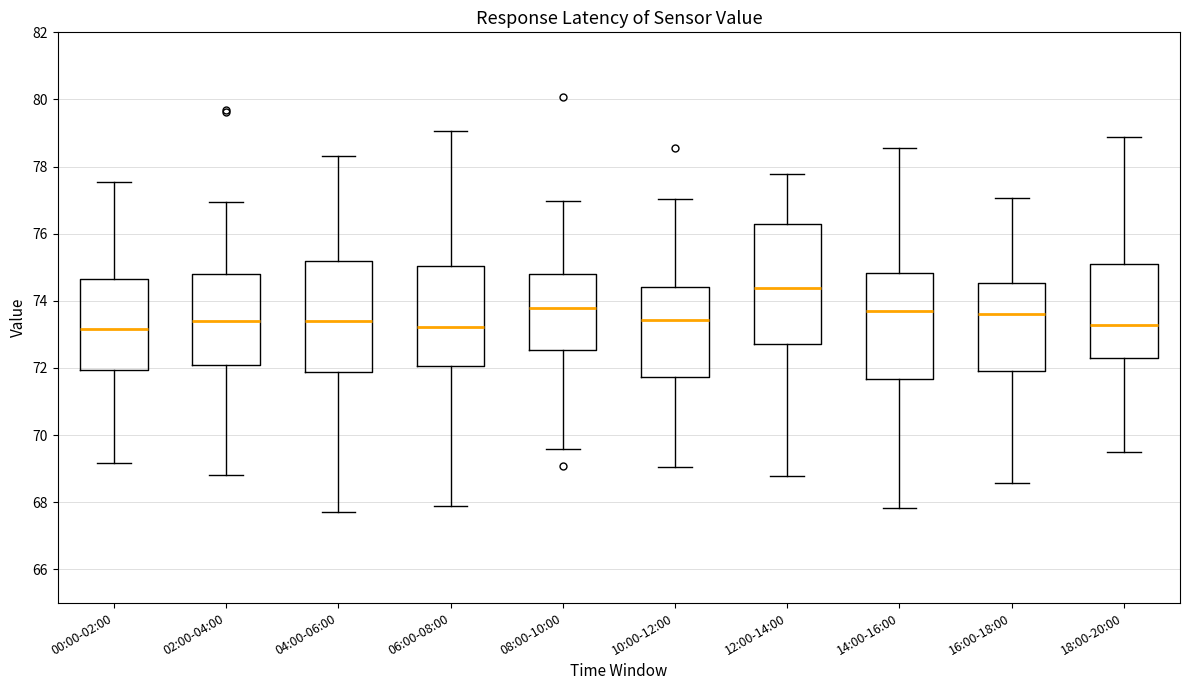

Where is the upper edge of the box for 04:00-06:00 on the y-axis? The values are not printed on the chart, so give them approximately, as read against the axis.

75.2